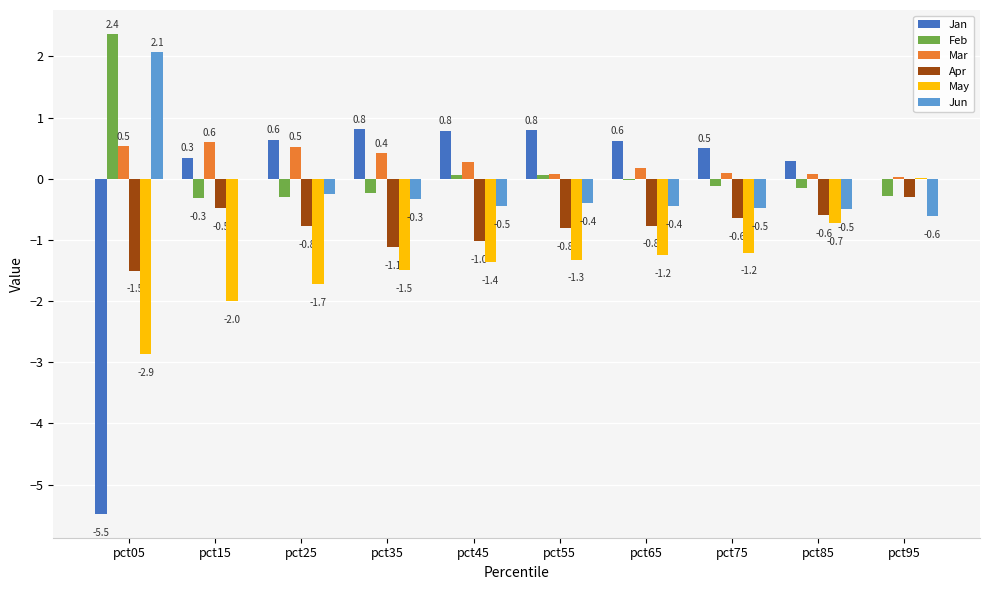

Is the value of Mar at pct55 greater than the value of Jun at pct85?

Yes